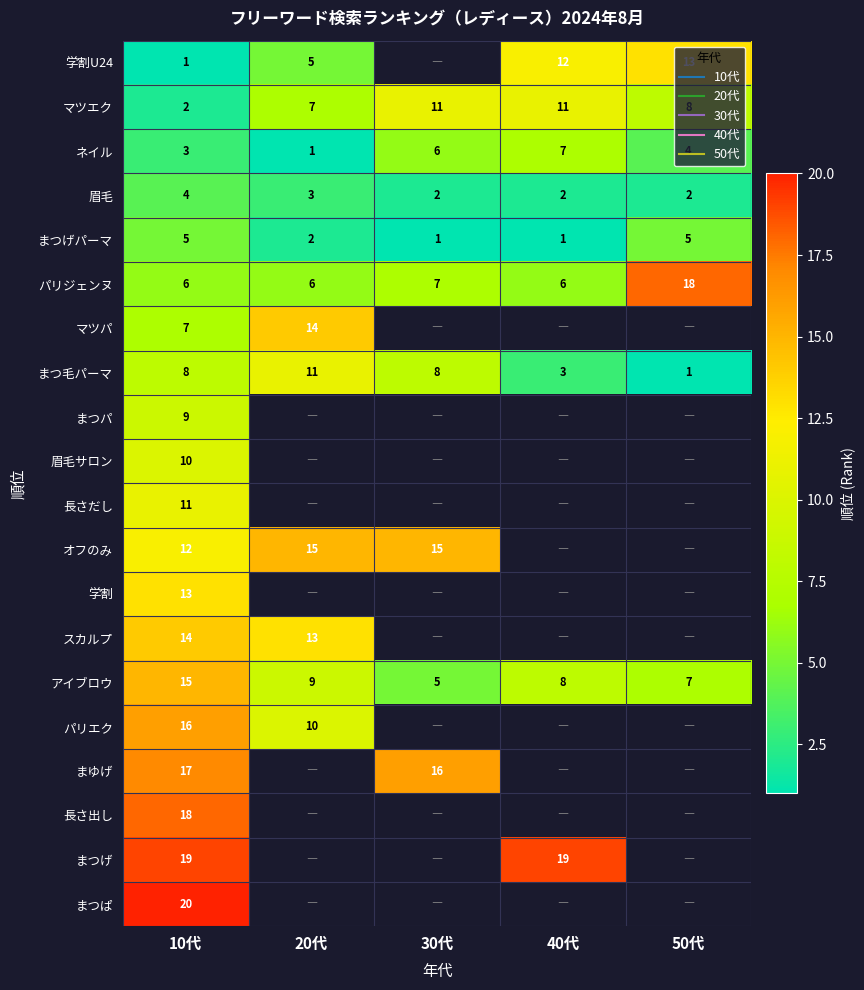

What is the difference between the maximum and minimum values in the マツエク series?

9.0